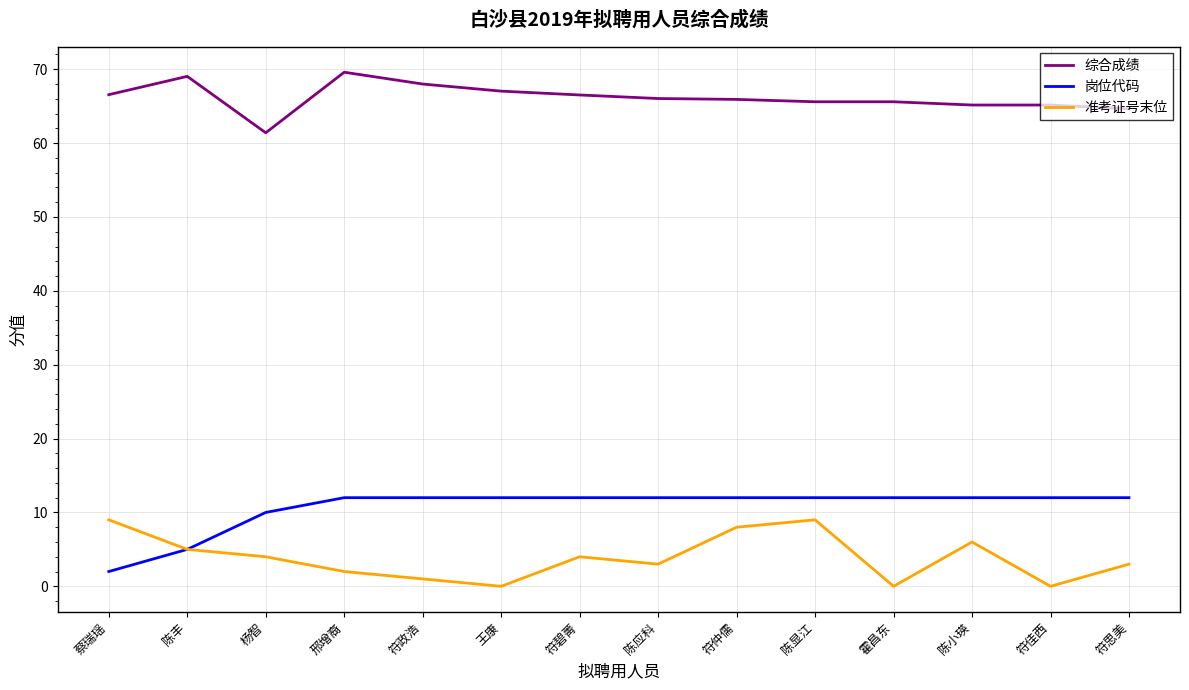

True or false: 综合成绩 and 岗位代码 cross at least once.

False